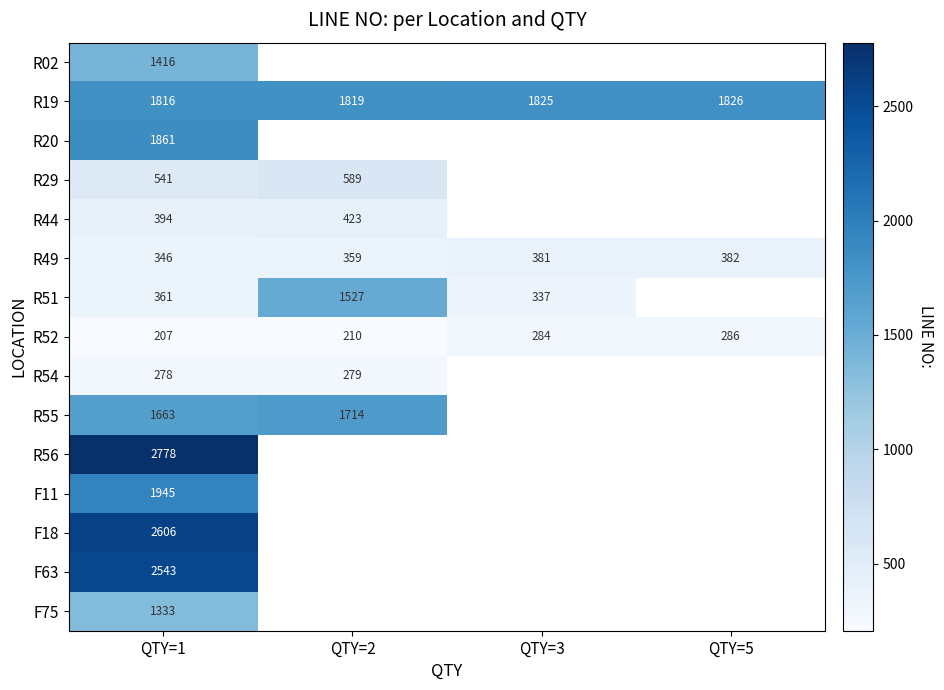

The R19 series shows 3167 at QTY=5. True or false?

False